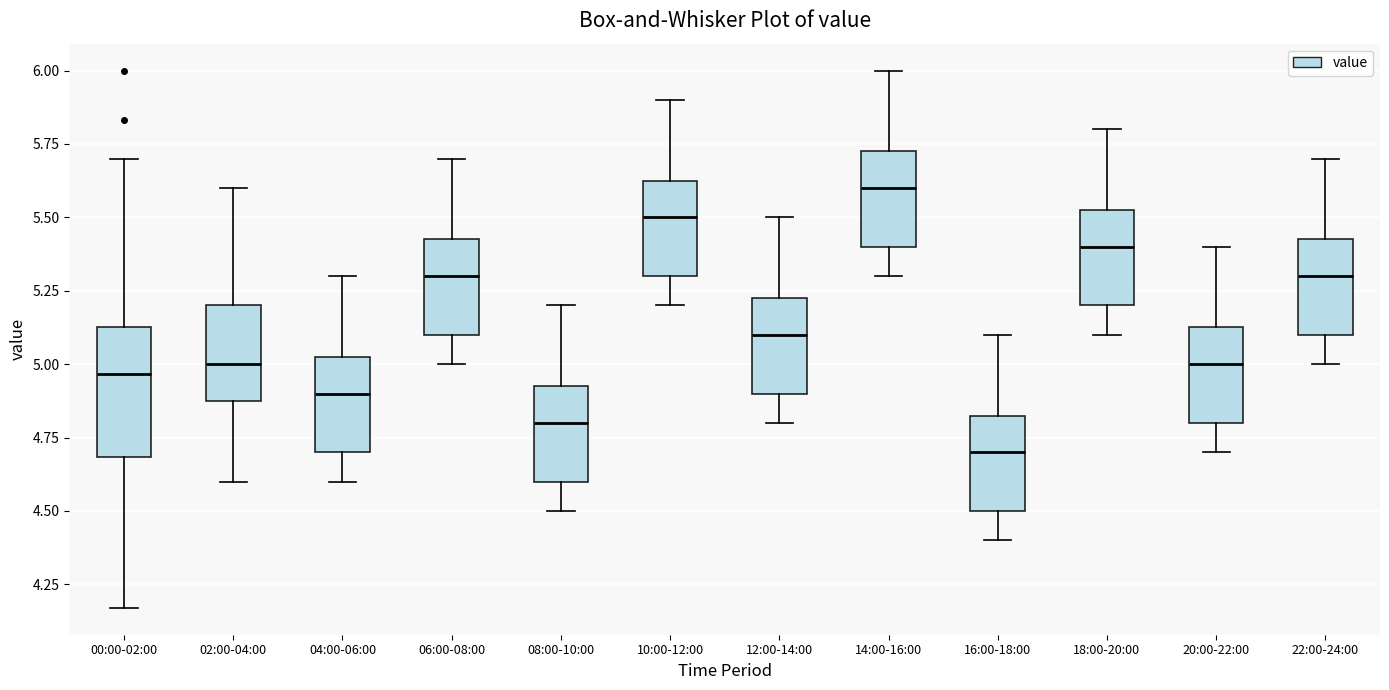

Where does the upper whisker of the box for 00:00-02:00 end on the y-axis? The values are not printed on the chart, so give them approximately, as read against the axis.

5.70